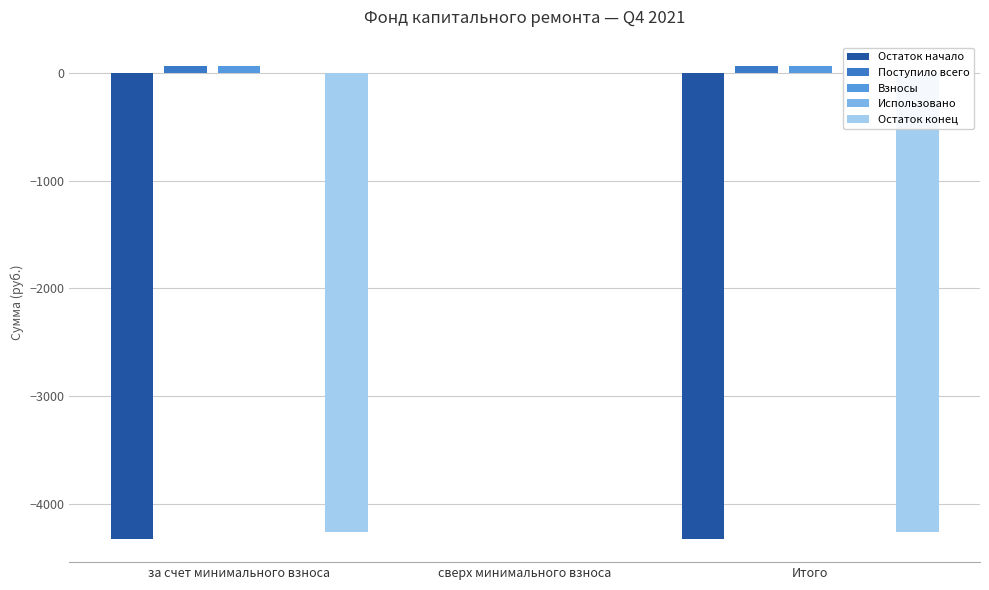

Which category has the highest value across all series?

за счет минимального взноса